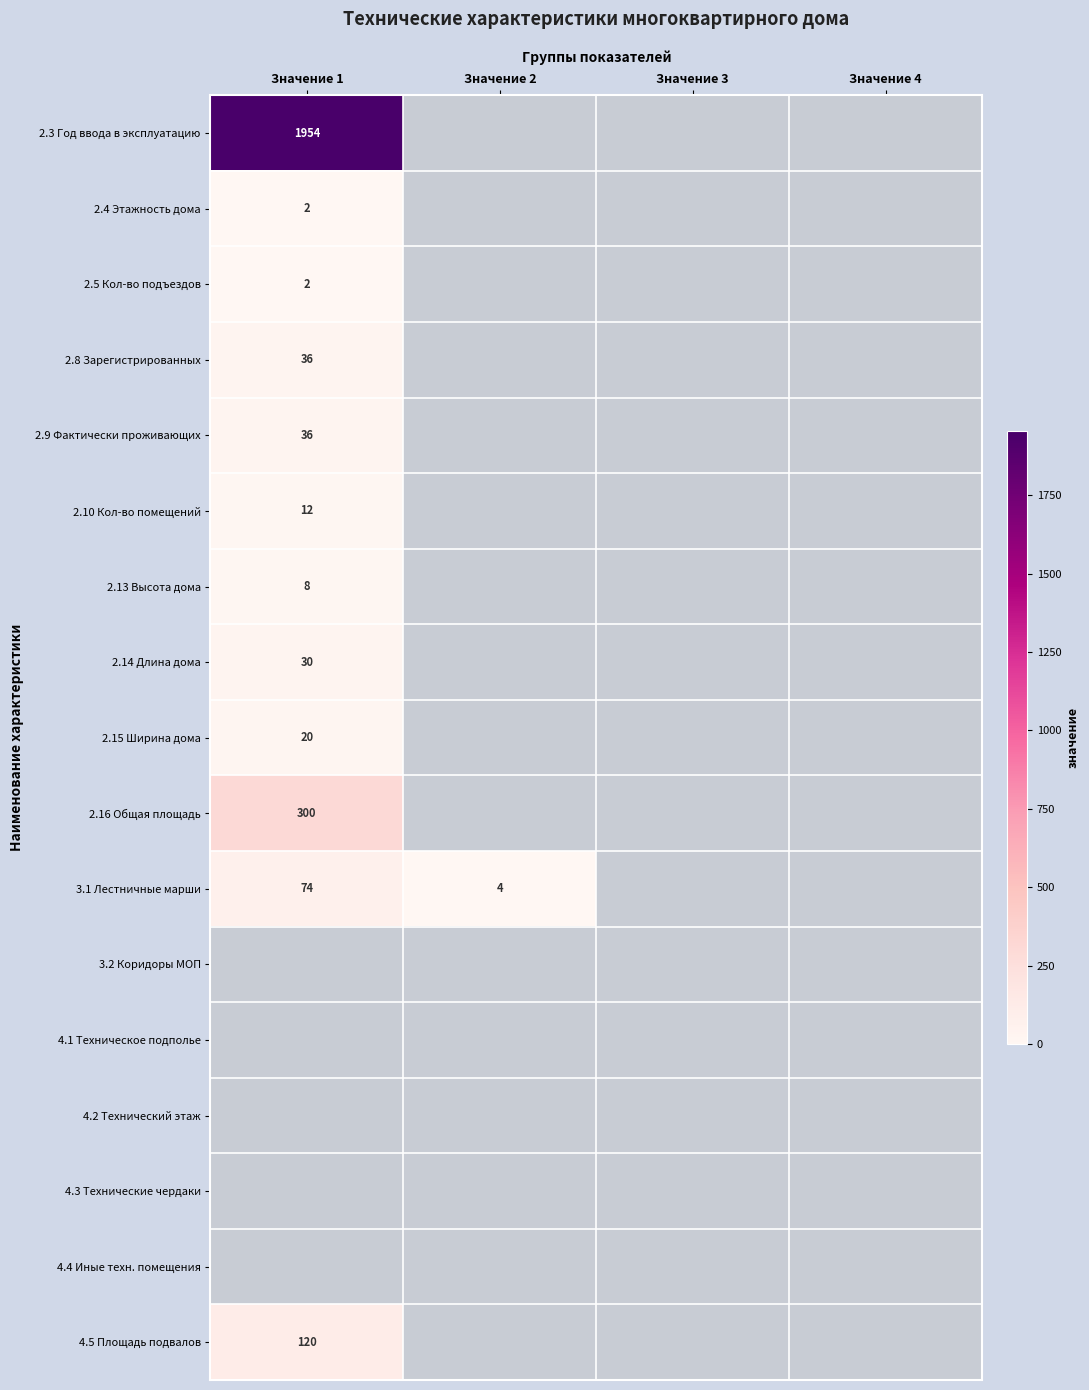

Count the number of categories in the chart.

4